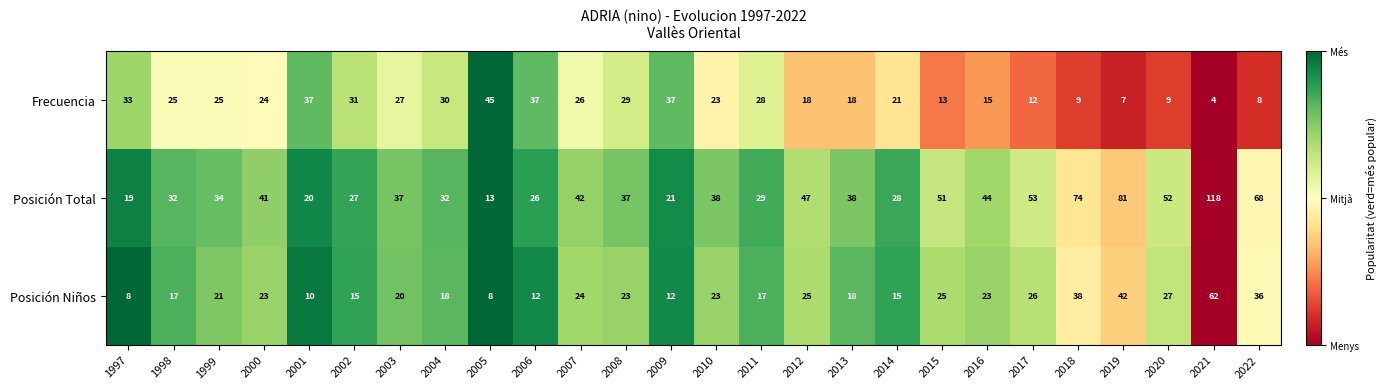

Which series has the largest total across all categories?

Posición Total